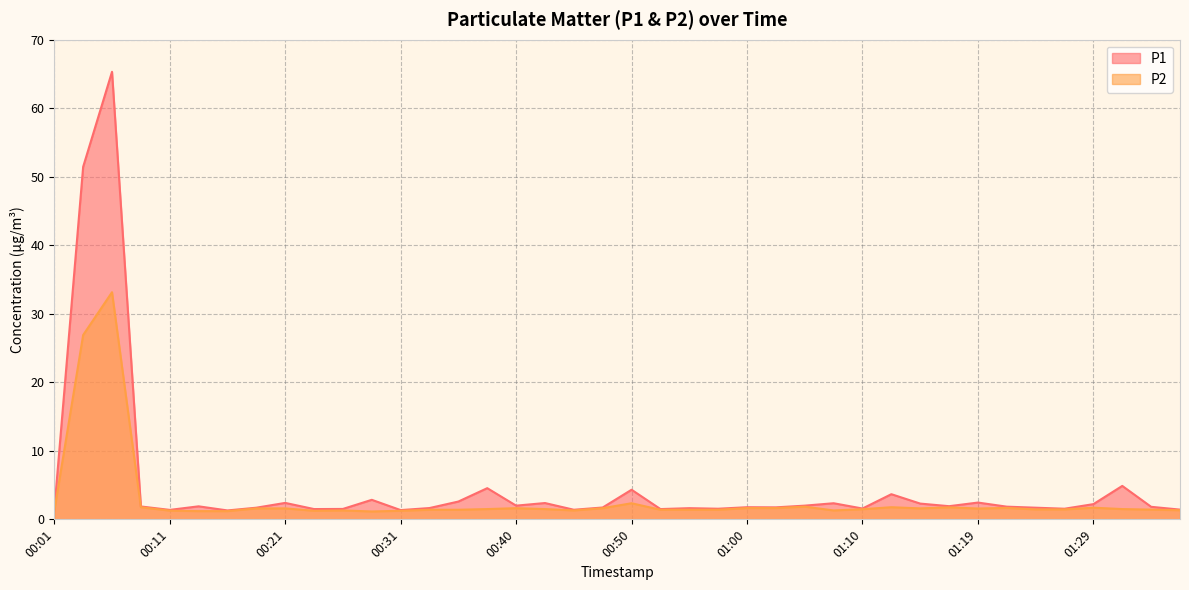

At which category does P1 reach its first local valley?

00:11